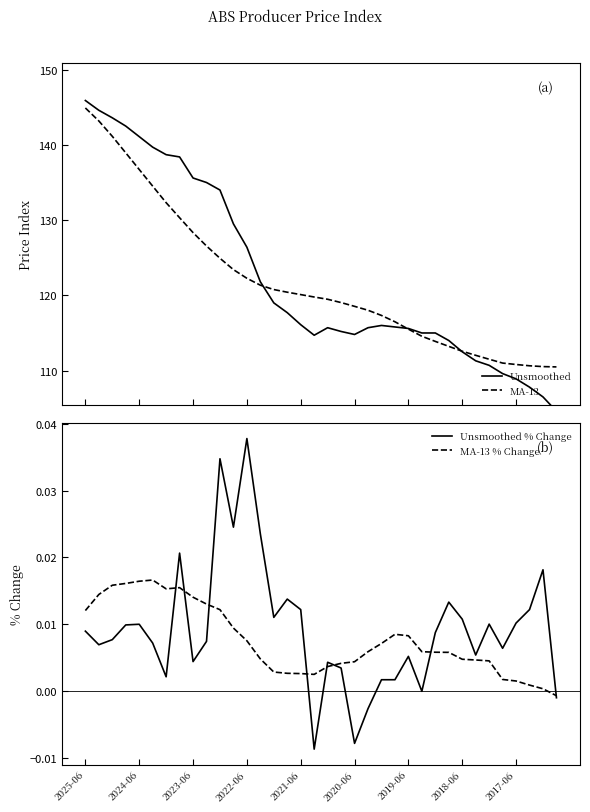

At which category is the sum across all series the highest?

2025-06